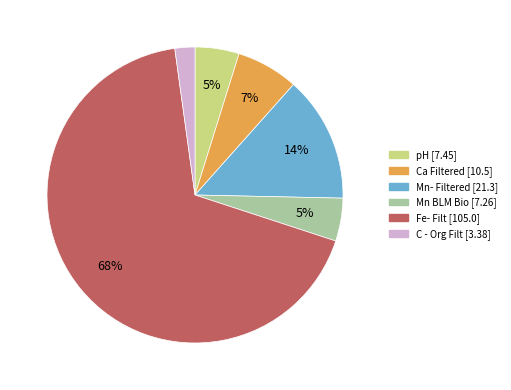

Between Ca Filtered and Fe- Filt, which is larger?

Fe- Filt